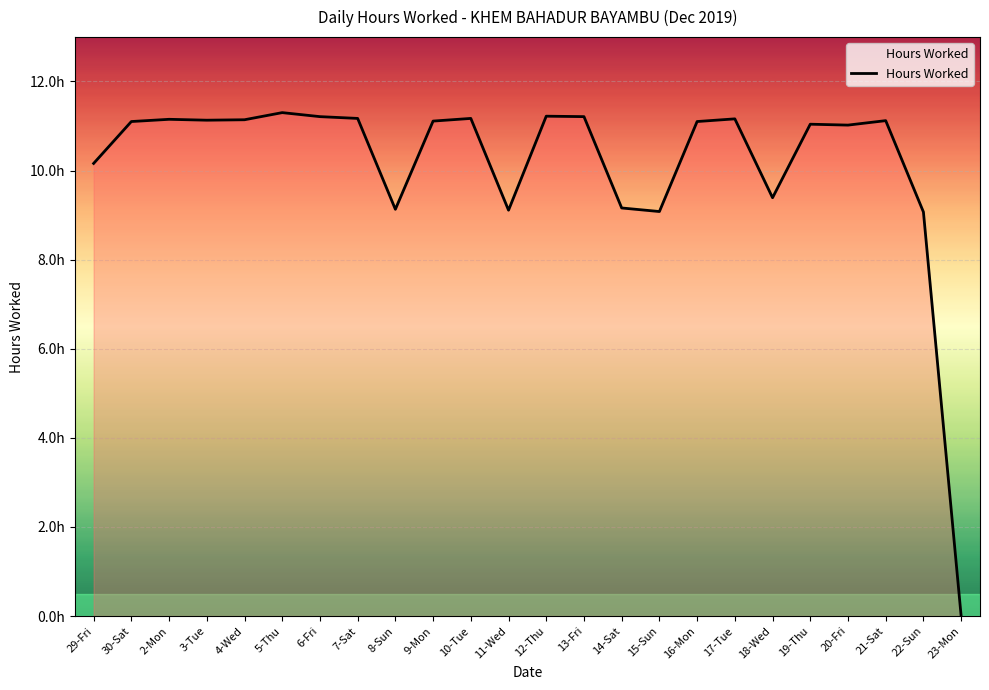

What is the difference between the values at 13-Fri and 15-Sun?

2.1